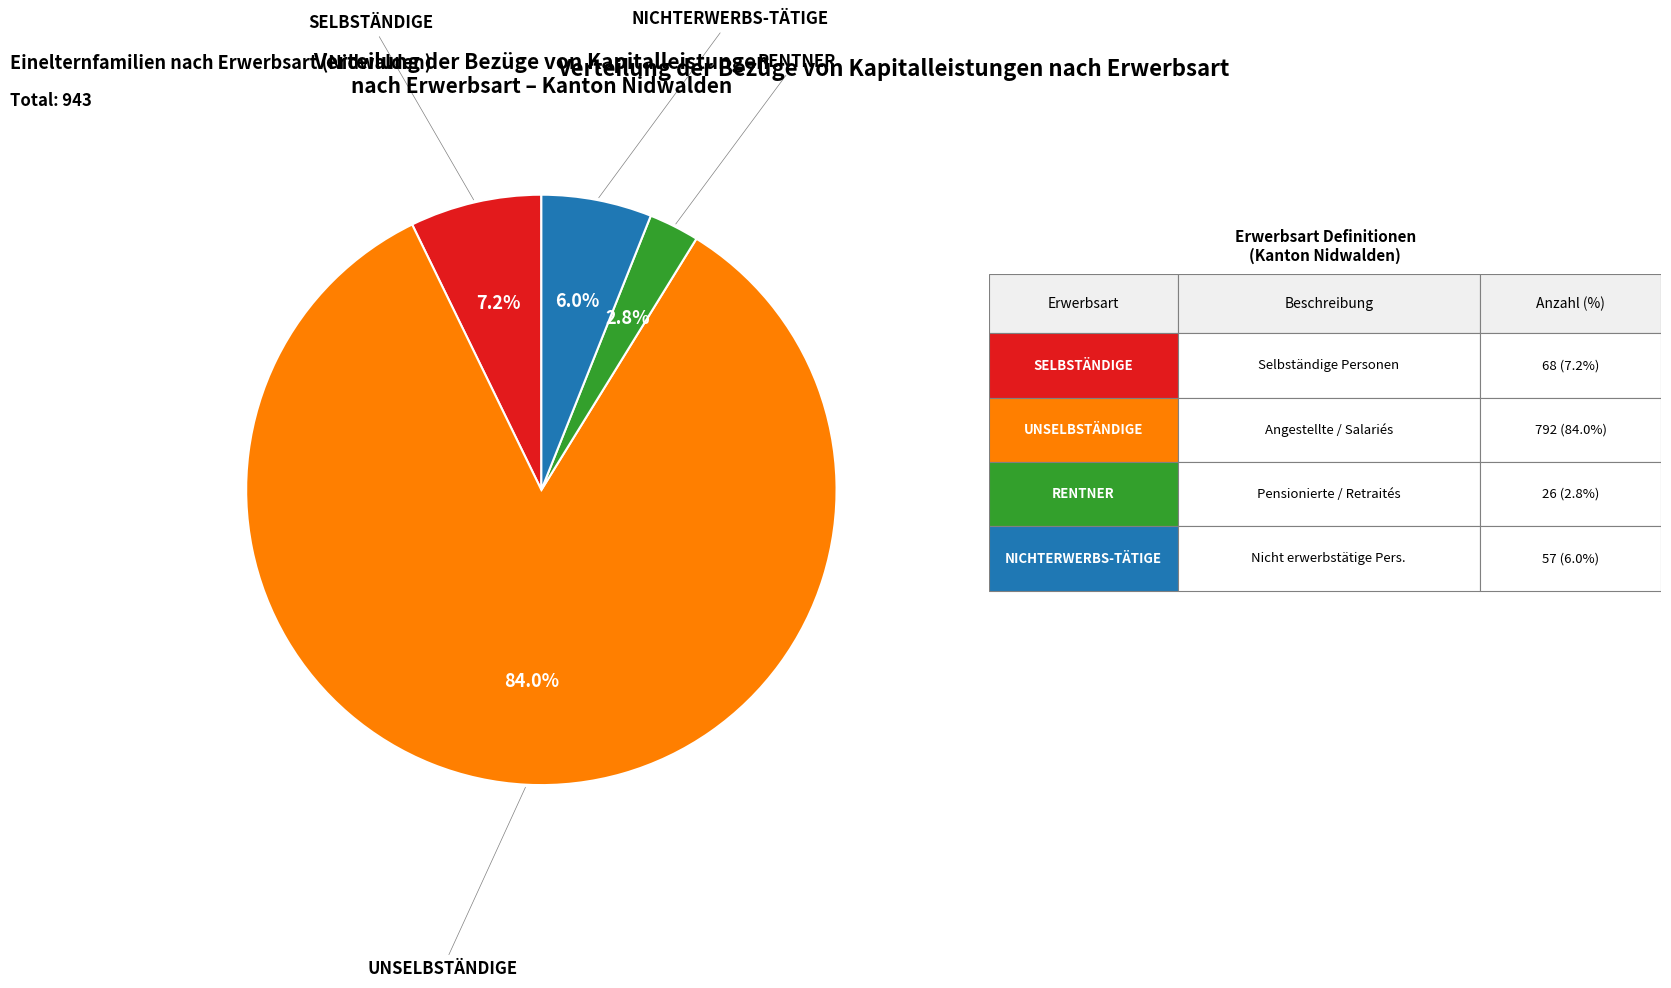

Count the number of slices in the pie.

4